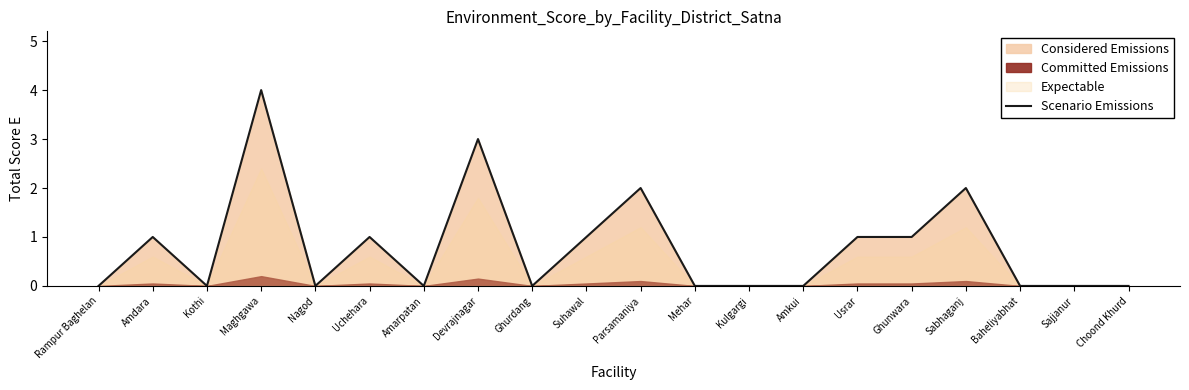

Reading left to right, list all the values displayed in this chart.

Rampur Baghelan=0	Amdara=1	Kothi=0	Maghgawa=4	Nagod=0	Uchehara=1	Amarpatan=0	Devrajnagar=3	Ghurdang=0	Suhawal=1	Parsamaniya=2	Mehar=0	Kulgargi=0	Amkui=0	Usrar=1	Ghunwara=1	Sabhaganj=2	Baheliyabhat=0	Sajjanur=0	Choond Khurd=0